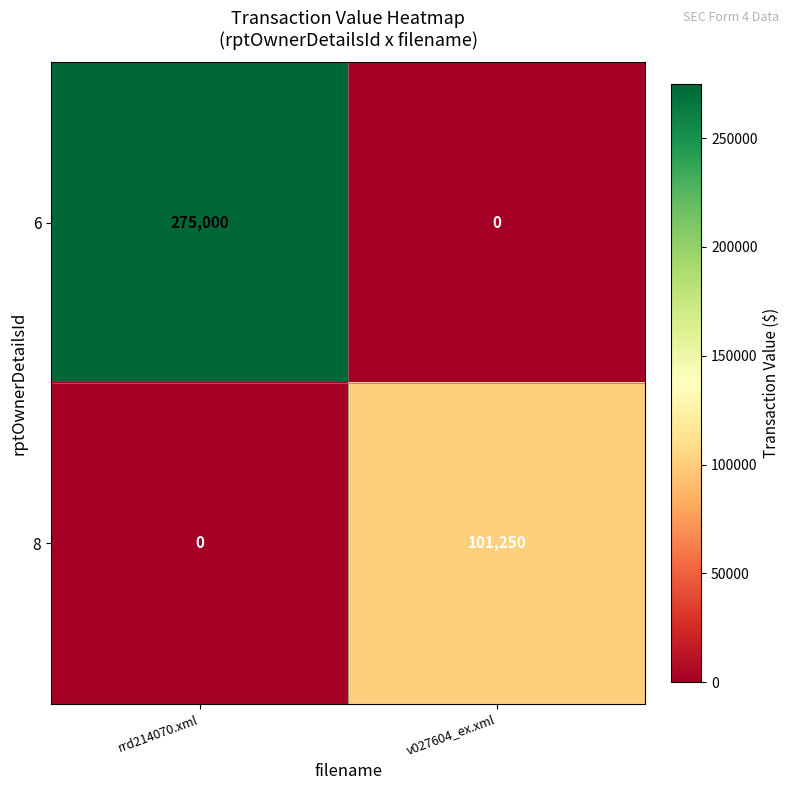

Reading left to right, list all the values displayed in this chart.

6: rrd214070.xml=275000	v027604_ex.xml=0
8: rrd214070.xml=0	v027604_ex.xml=101250